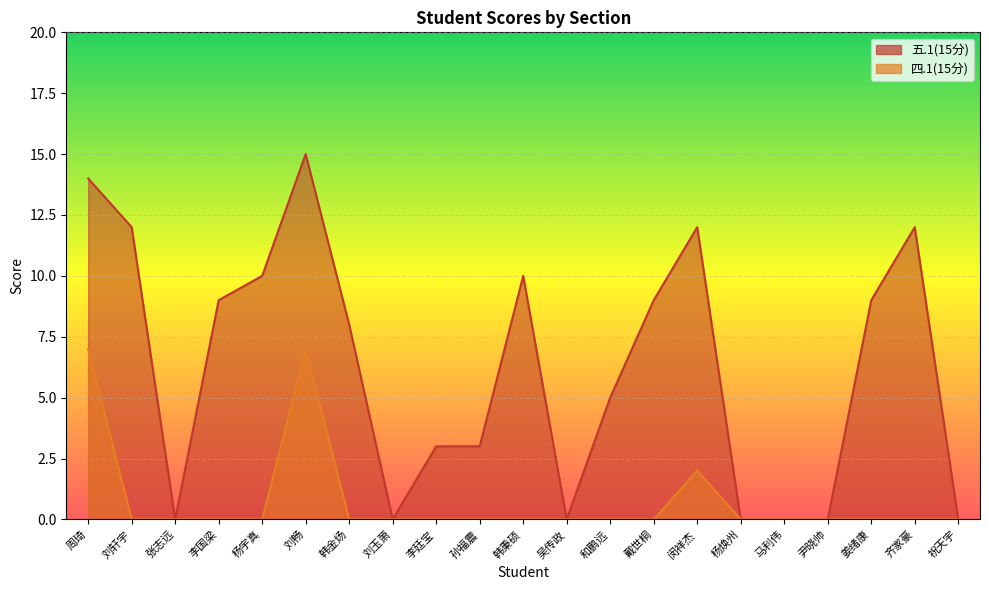

True or false: 四.1(15分) and 五.1(15分) cross at least once.

False